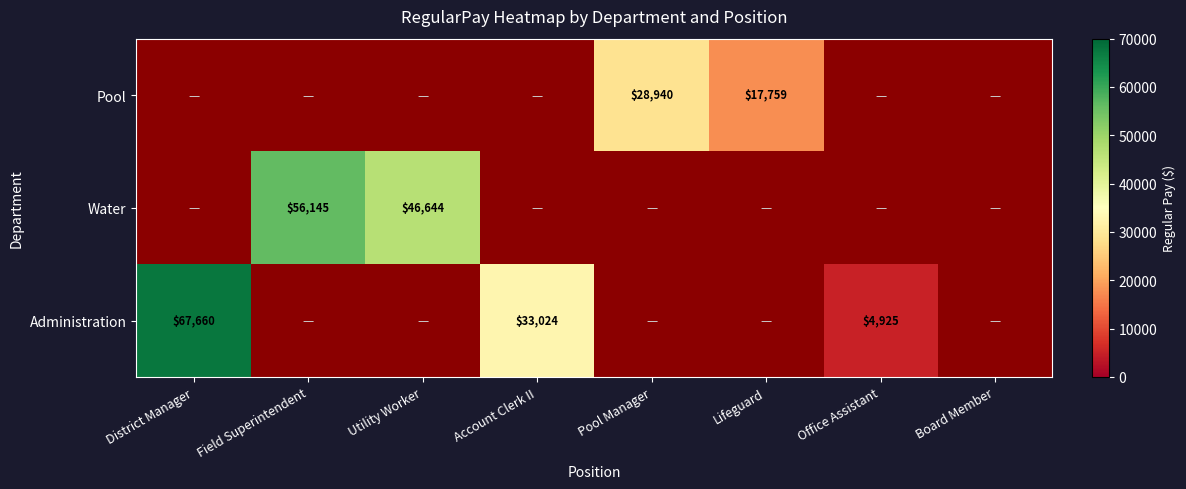

The Pool series shows 17759 at Lifeguard. True or false?

True